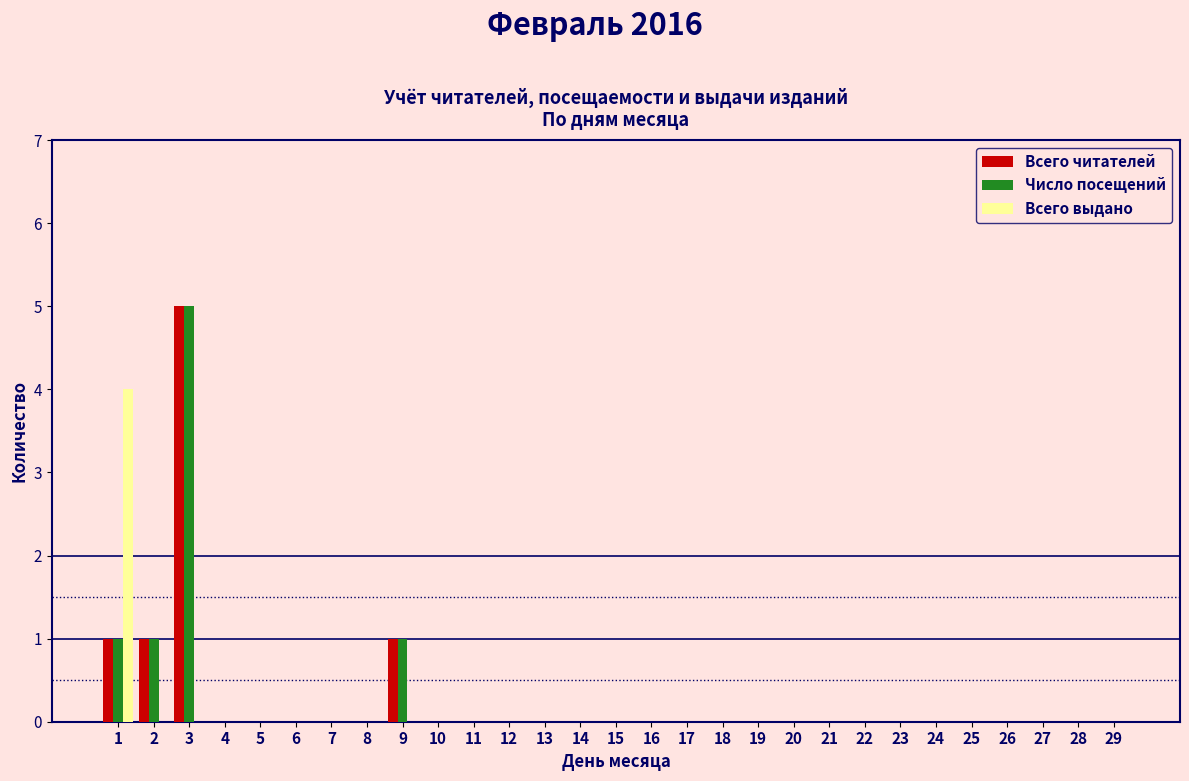

The Всего выдано series shows 1 at 1. True or false?

False